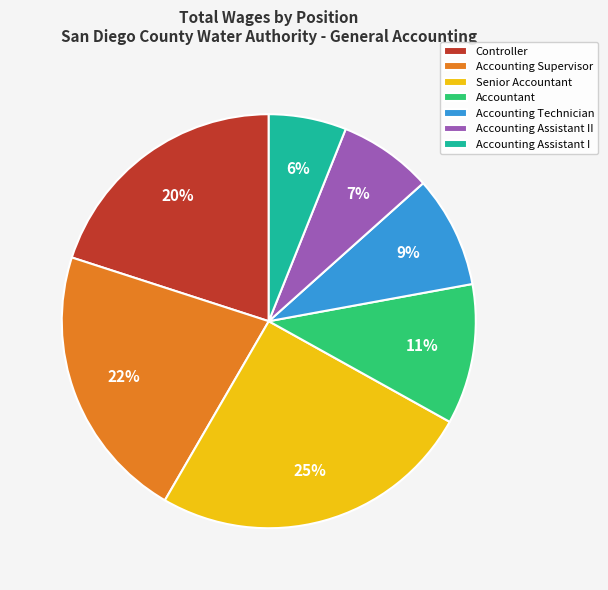

Which slice is the largest?

Senior Accountant